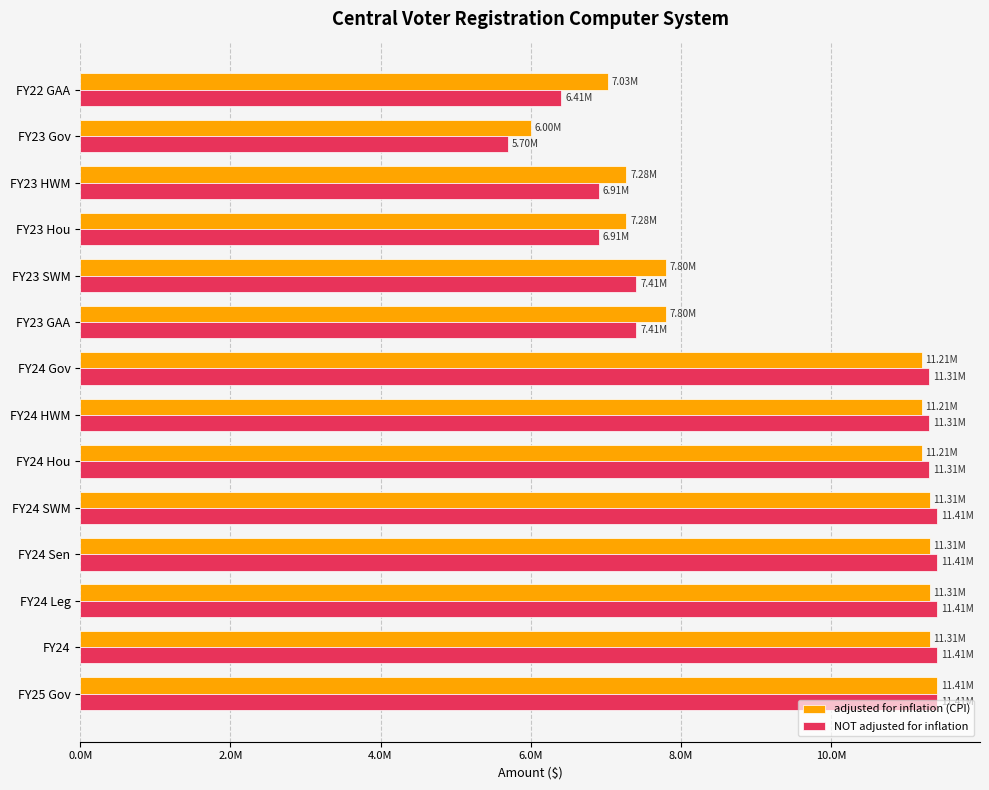

What are all the series names shown in the legend?

adjusted for inflation (CPI), NOT adjusted for inflation